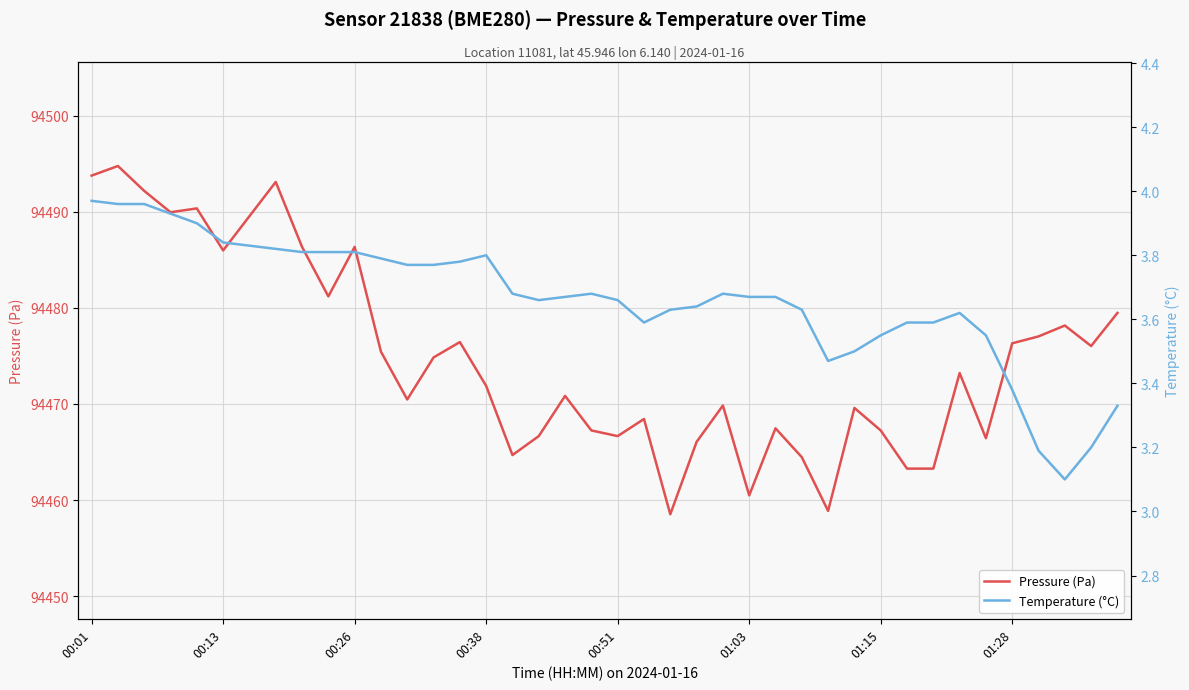

Rank the series by their average value, from highest to lowest.

Pressure (Pa), Temperature (°C)